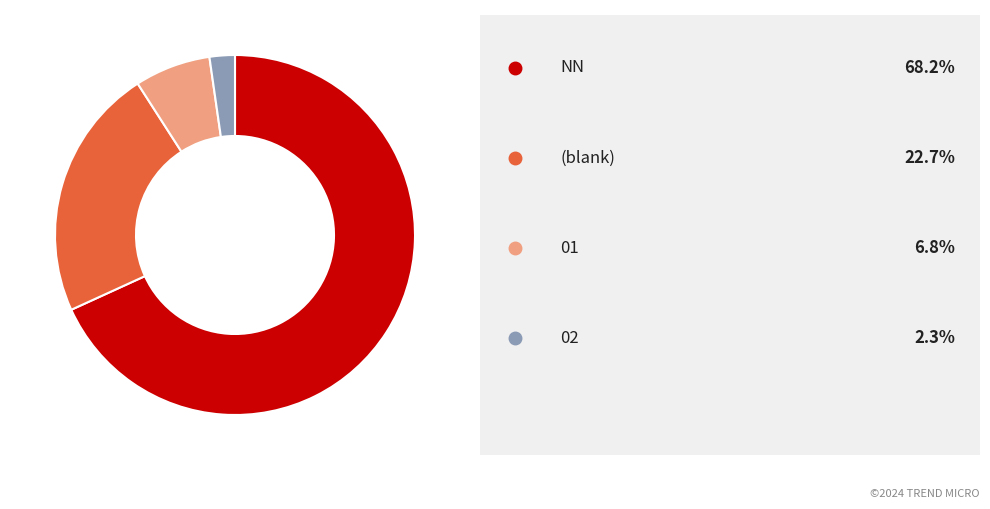

Is there any slice that represents more than half of the pie?

Yes